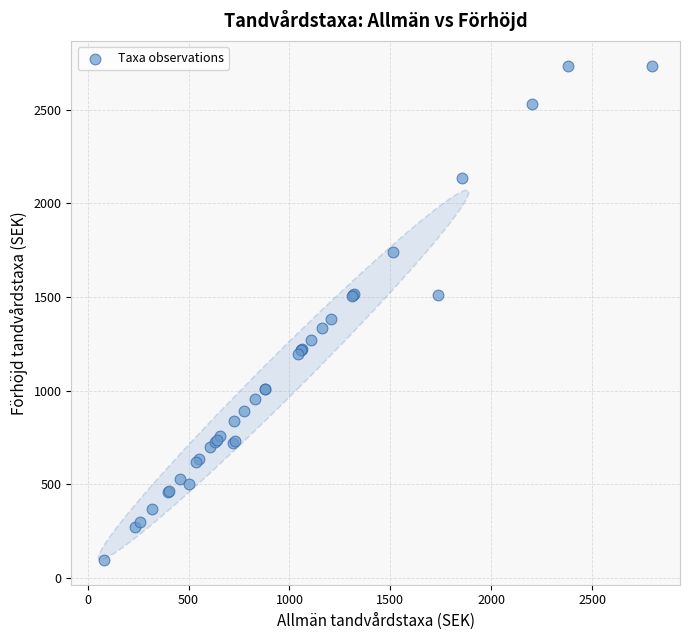

What Y value in the scatter plot is closest to 1415?

1384.6